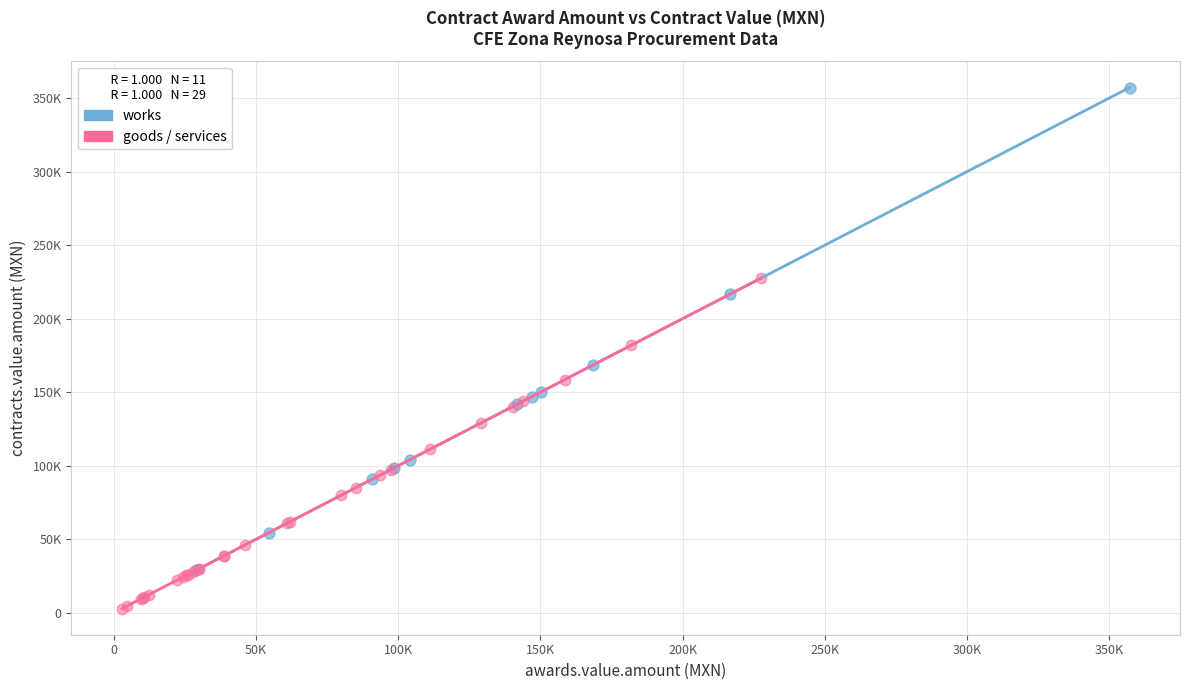

Which series has the widest spread of Y values?

works